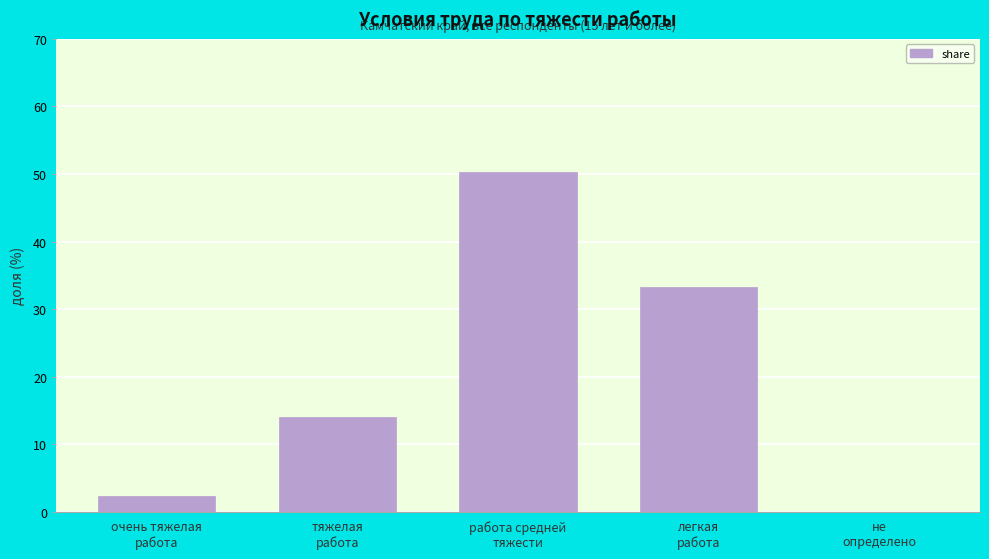

What is the maximum value shown in the chart?

50.3